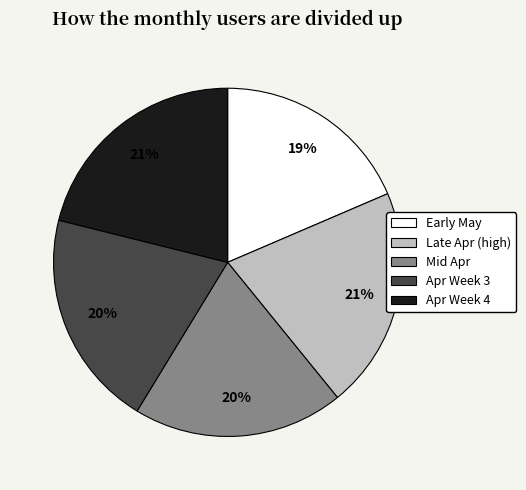

Does any single category account for the majority?

No